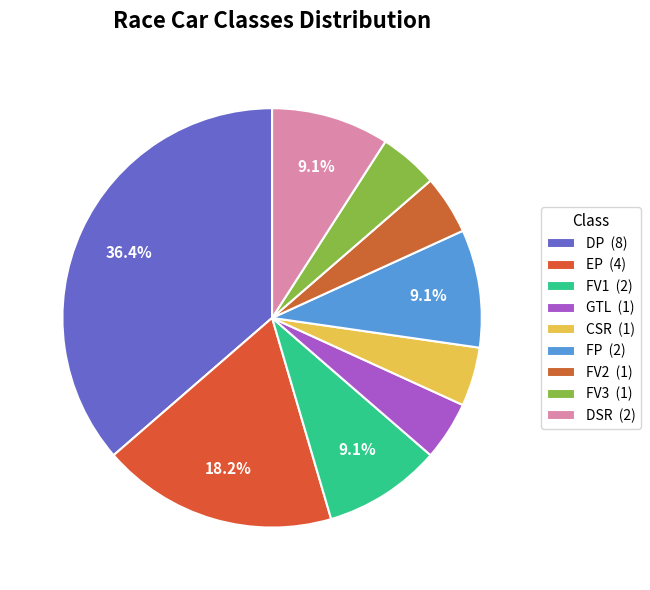

How many segments does this pie chart have?

9